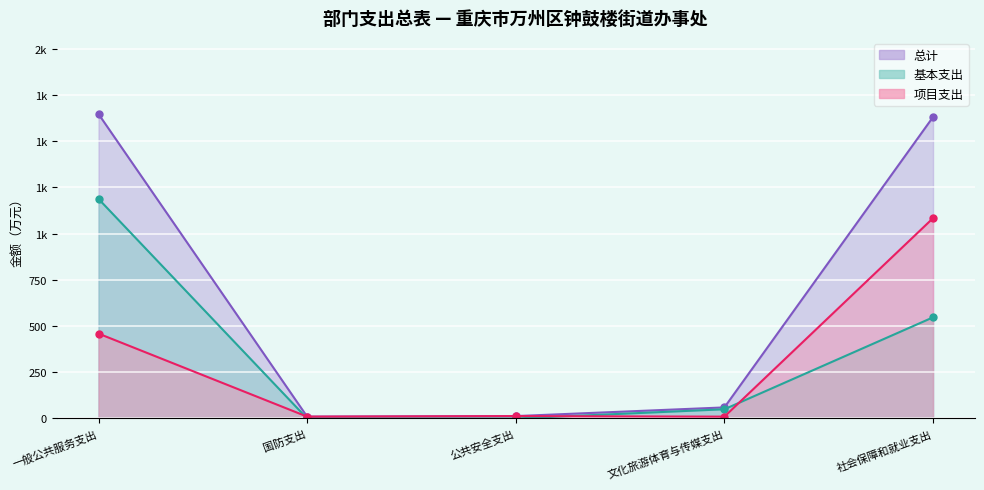

True or false: 项目支出 has a value of 462.0 at 社会保障和就业支出.

False